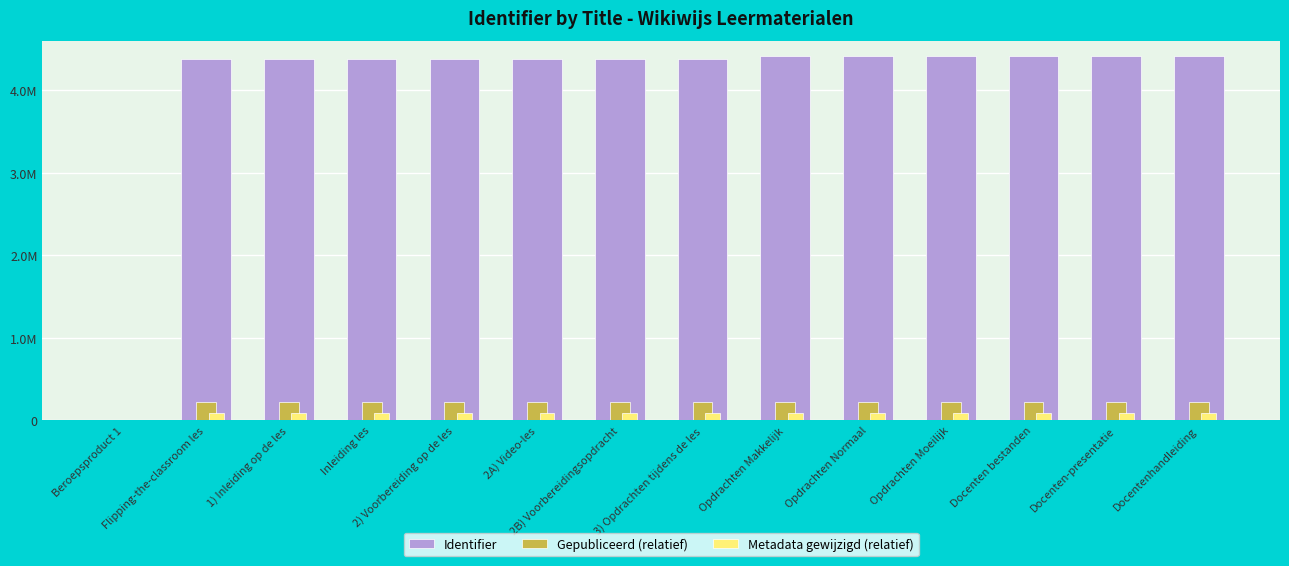

Reading left to right, list all the values displayed in this chart.

Identifier: 0.0	4378478.0	4378479.0	4377207.0	4378738.0	4378472.0	4378473.0	4378740.0	4414444.0	4414446.0	4414448.0	4414498.0	4414672.0	4414673.0
Gepubliceerd (relatief): 0.0	218923.9	218924.0	218860.4	218936.9	218923.6	218923.7	218937.0	220722.2	220722.3	220722.4	220724.9	220733.6	220733.7
Metadata gewijzigd (relatief): 0.0	87569.6	87569.6	87544.1	87574.8	87569.4	87569.5	87574.8	88288.9	88288.9	88289.0	88290.0	88293.4	88293.5